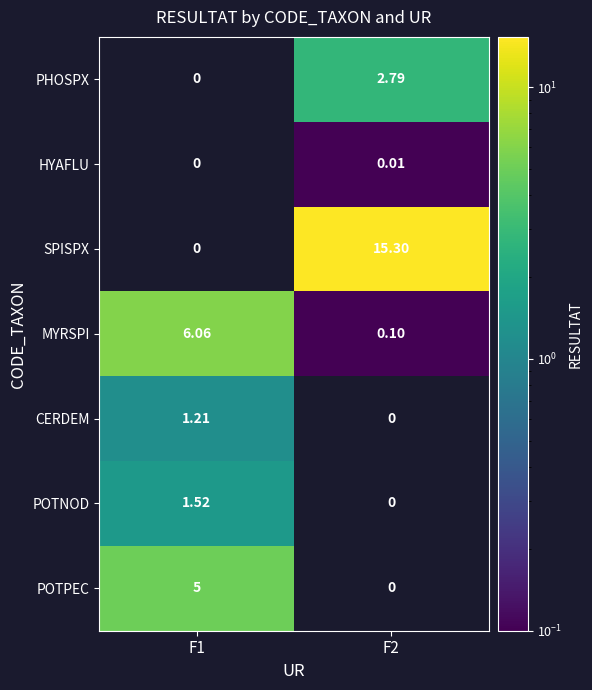

List the series in order of their peak value, highest first.

SPISPX, MYRSPI, POTPEC, PHOSPX, POTNOD, CERDEM, HYAFLU